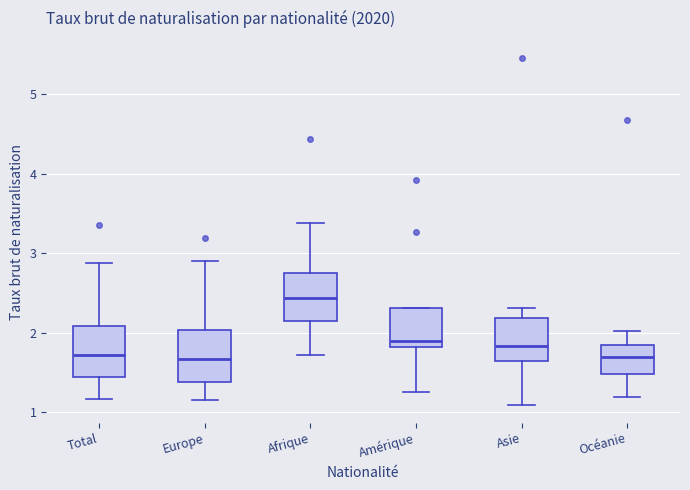

Reading left to right, transcribe this box plot: for each box, give where its median line is, the range the box spans, and where its two whiskers end, as read against the y-axis. The values are not printed on the chart, so give them approximately, as read against the axis.

Total: median 1.7, box 1.4 to 2.1, whiskers 1.2 to 2.9
Europe: median 1.7, box 1.4 to 2.0, whiskers 1.2 to 2.9
Afrique: median 2.4, box 2.1 to 2.8, whiskers 1.7 to 3.4
Amérique: median 1.9, box 1.8 to 2.3, whiskers 1.3 to 2.3
Asie: median 1.8, box 1.6 to 2.2, whiskers 1.1 to 2.3
Océanie: median 1.7, box 1.5 to 1.8, whiskers 1.2 to 2.0